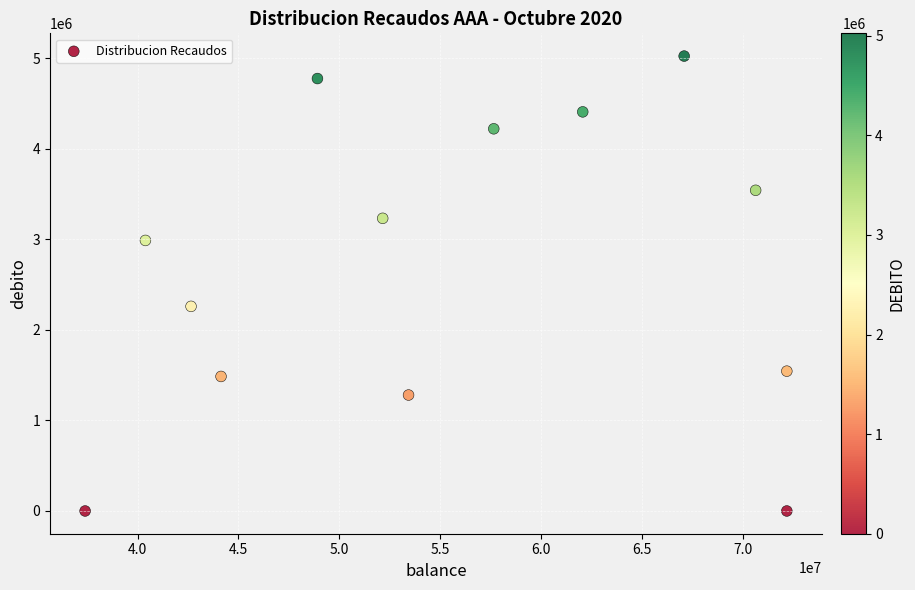

What Y value in the scatter plot is closest to 2511978?

2259688.5